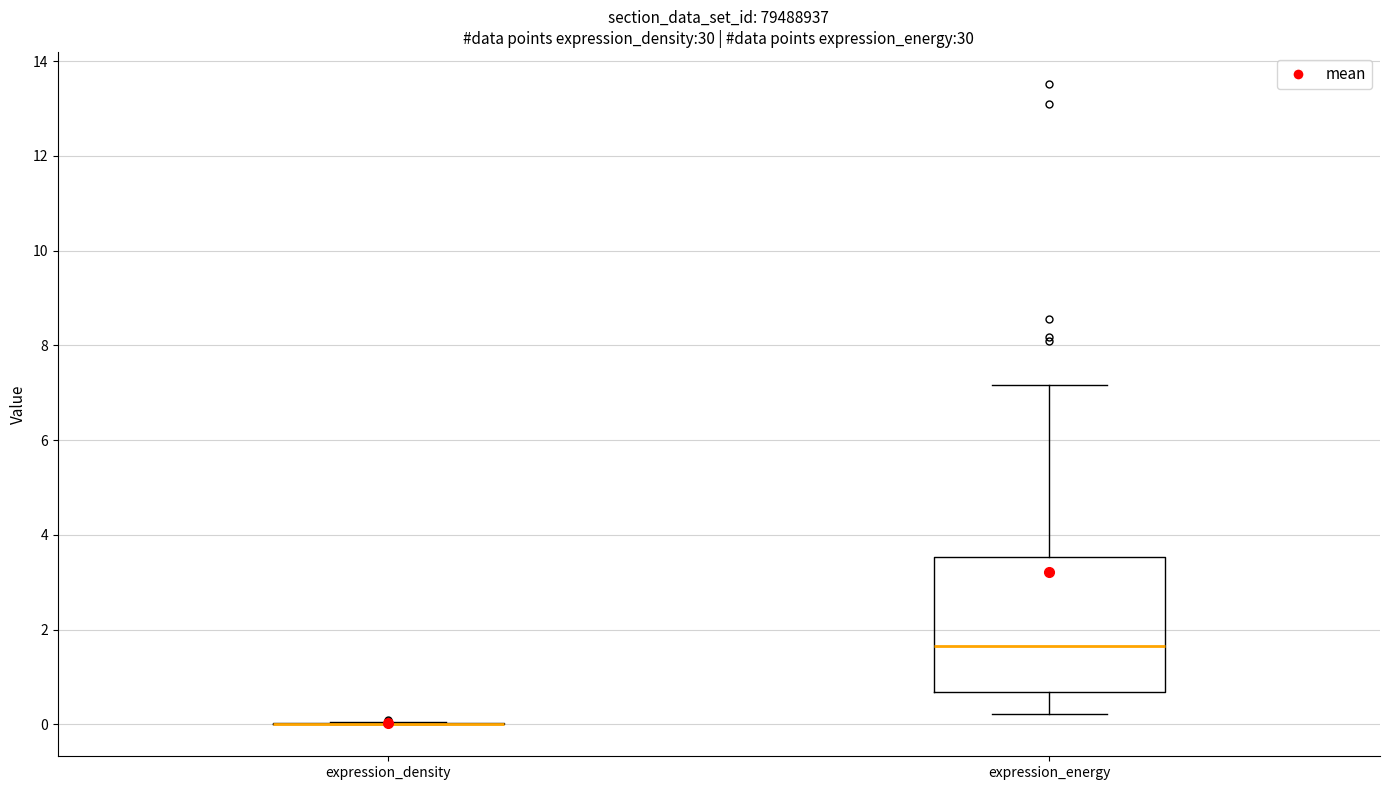

Reading left to right, transcribe this box plot: for each box, give where its median line is, the range the box spans, and where its two whiskers end, as read against the y-axis. The values are not printed on the chart, so give them approximately, as read against the axis.

expression_density: box collapsed to a line at 0.0, whiskers 0.0 to 0.0
expression_energy: median 1.6, box 0.6 to 3.6, whiskers 0.2 to 7.2